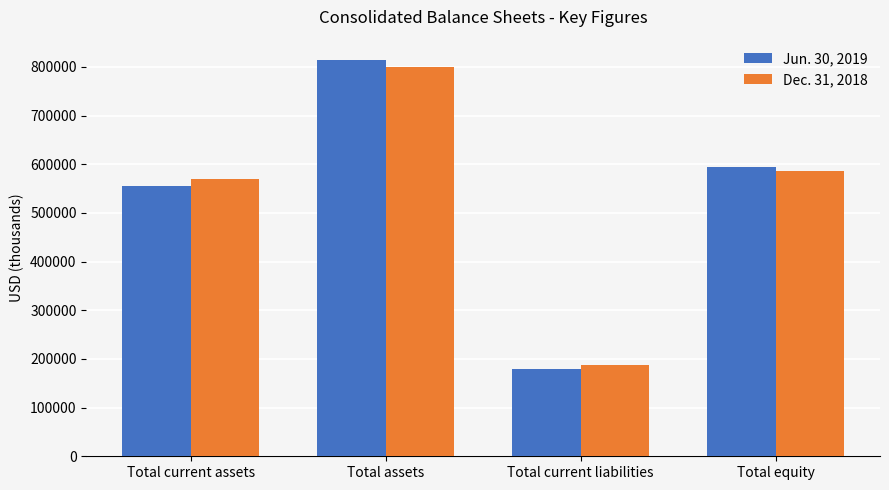

Reading left to right, list all the values displayed in this chart.

Jun. 30, 2019: 554508	815192	178604	594772
Dec. 31, 2018: 569402	799167	186977	585746